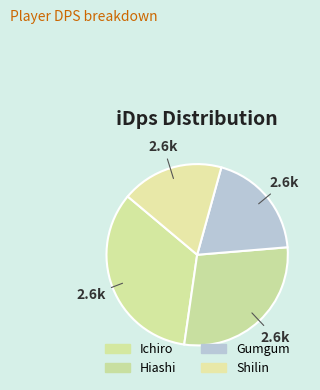

How many slices are in this pie chart?

4